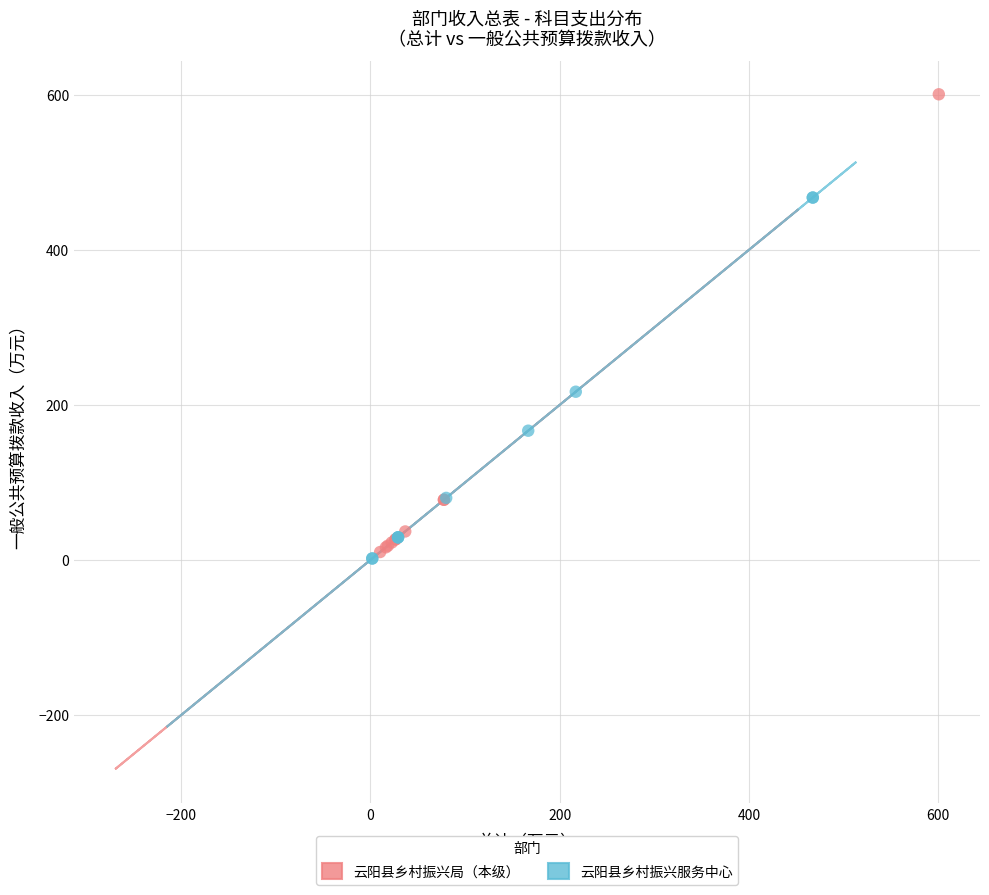

Which series contains the highest Y value?

云阳县乡村振兴局（本级）